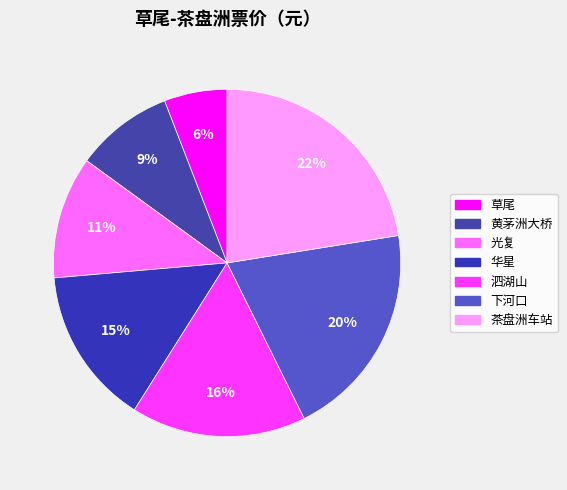

Rank the categories by value from highest to lowest.

茶盘洲车站, 下河口, 泗湖山, 华星, 光复, 黄茅洲大桥, 草尾